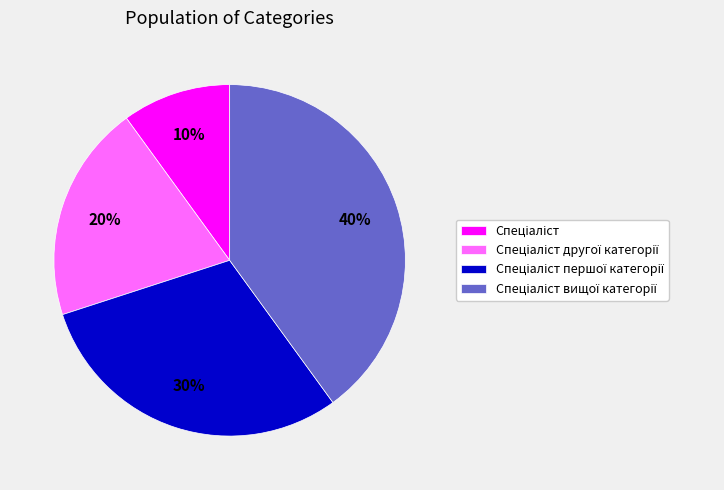

To the nearest percent, what is the difference between the largest and smallest slice percentages?

30%